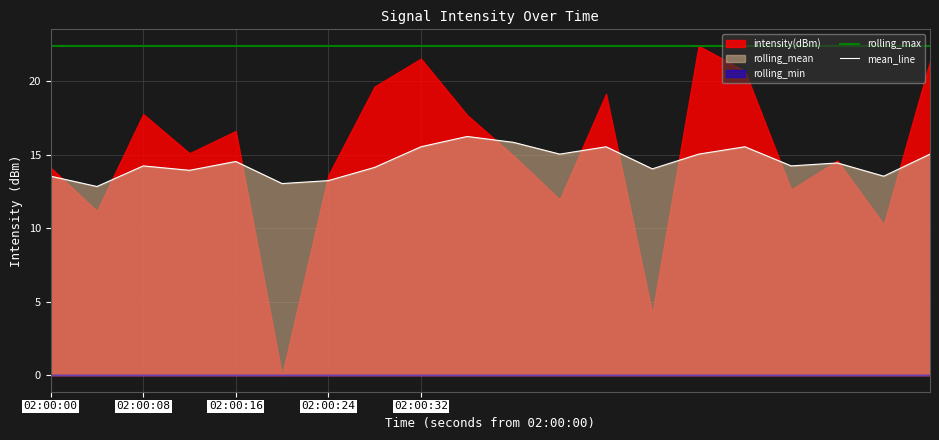

True or false: rolling_max and mean_line cross at least once.

False